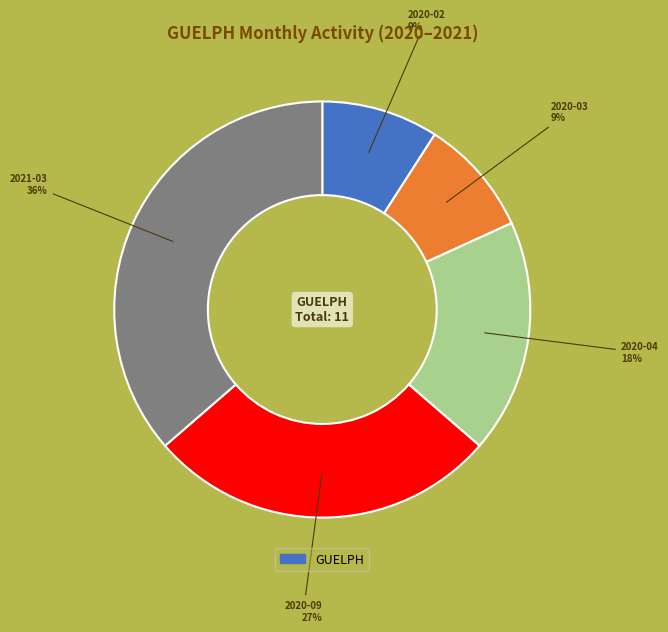

To the nearest percent, what is the difference between the largest and smallest slice percentages?

27%